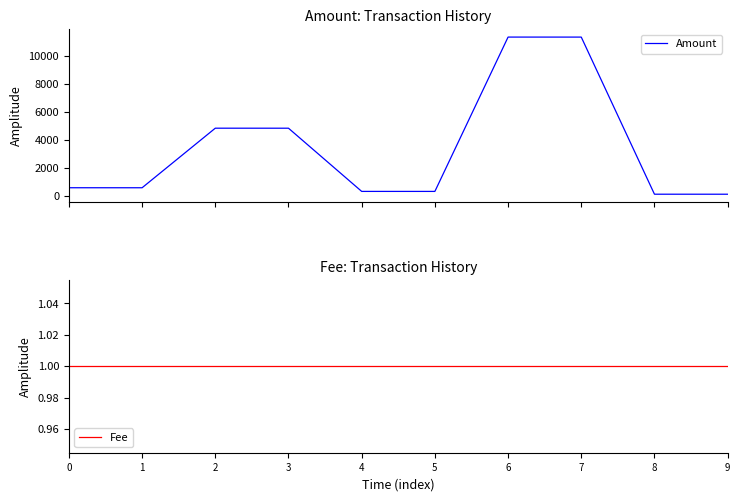

What is the value of the Fee point at the 10th from the left?

1